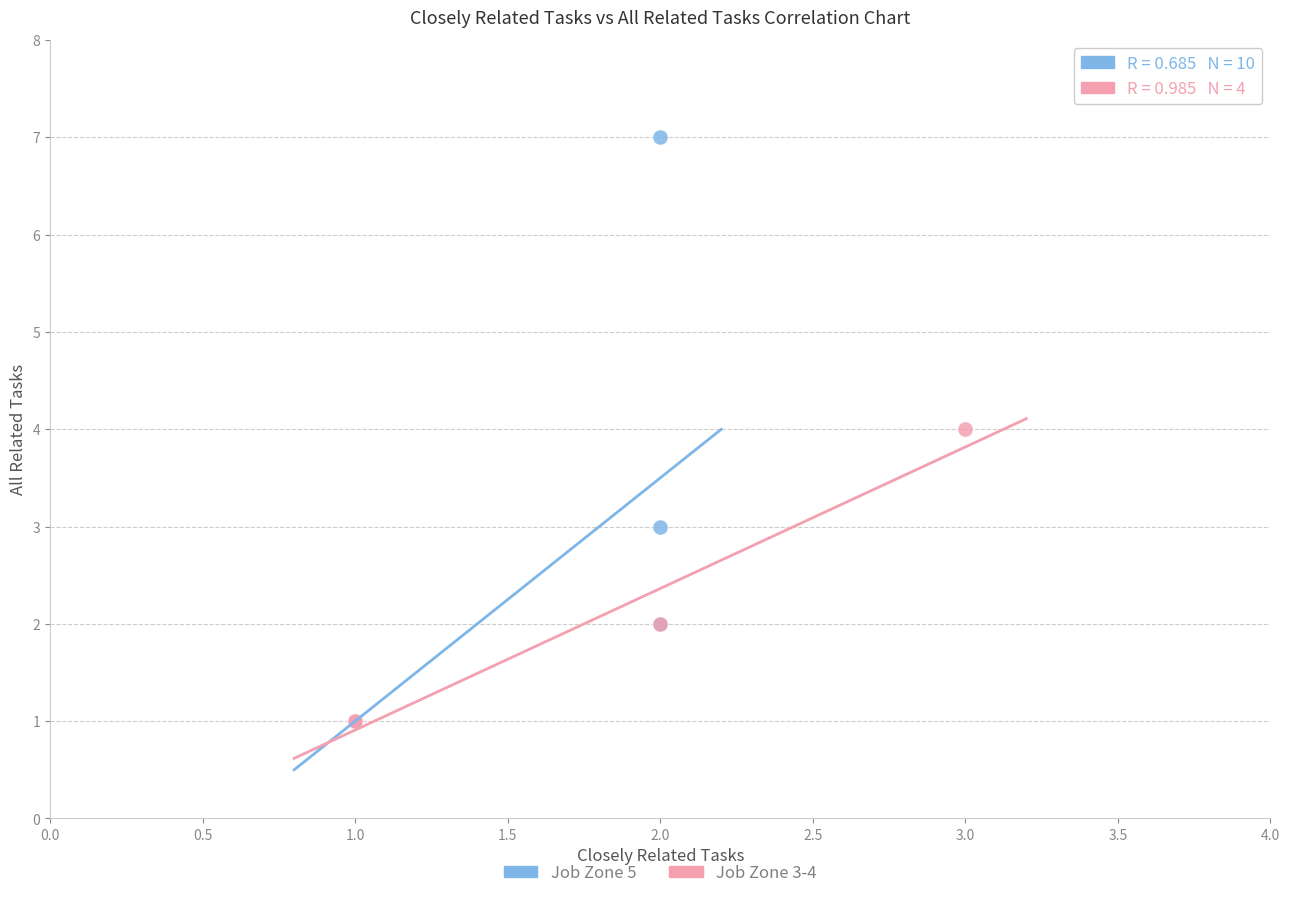

Which series has the widest spread of Y values?

Job Zone 5